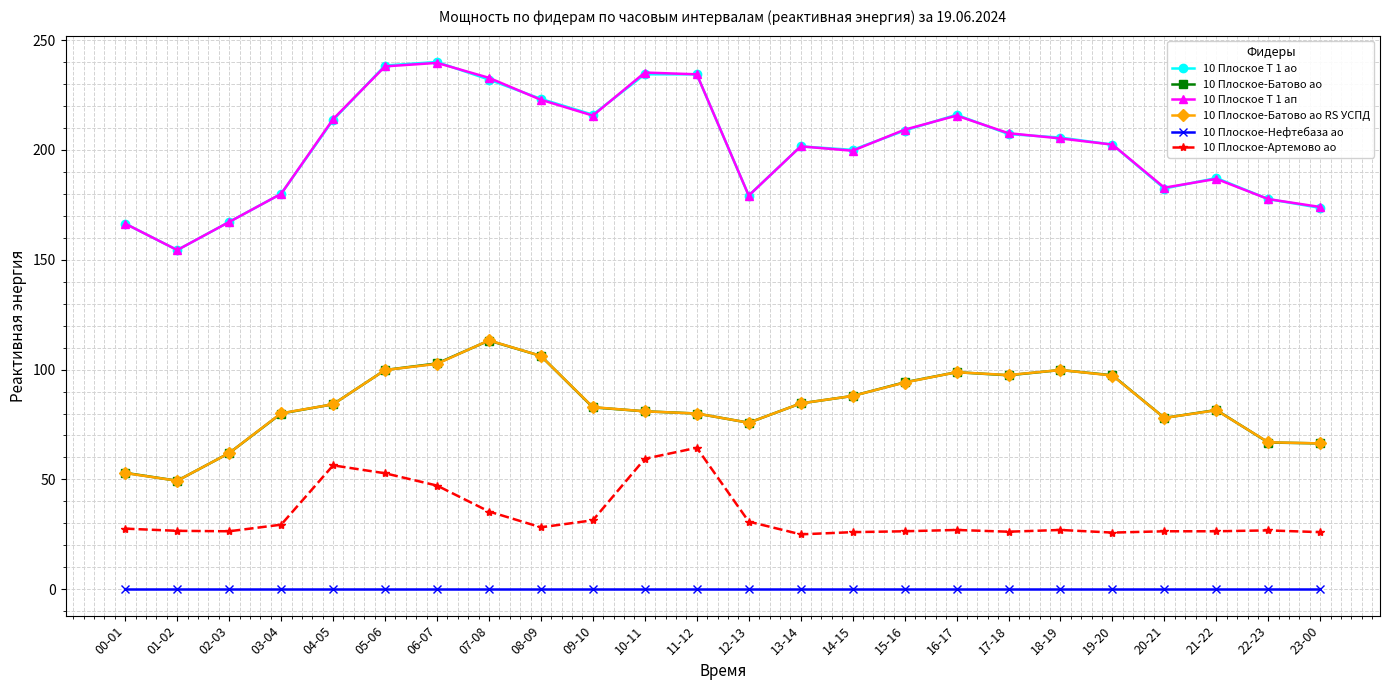

What is the total value across all series at 05-06?

728.8